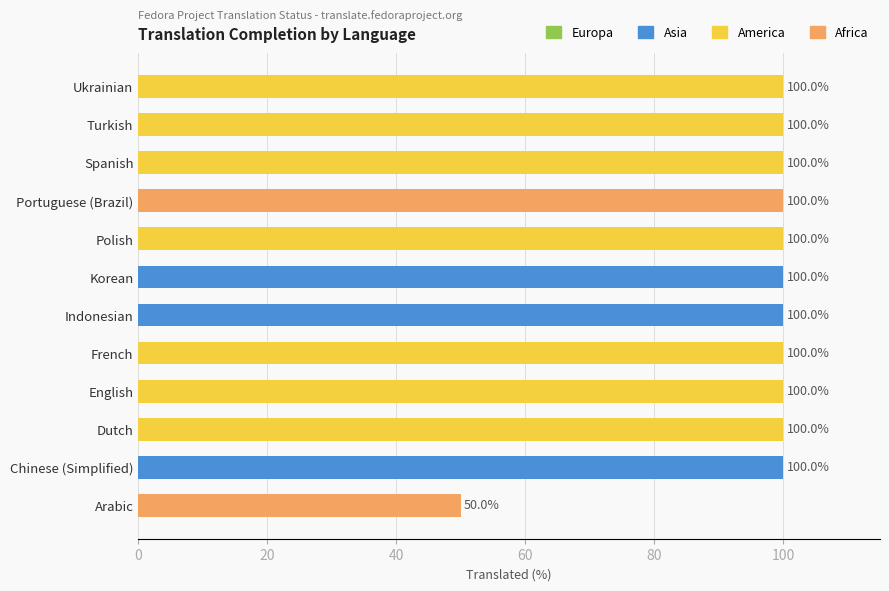

How many data points does each series have?

12